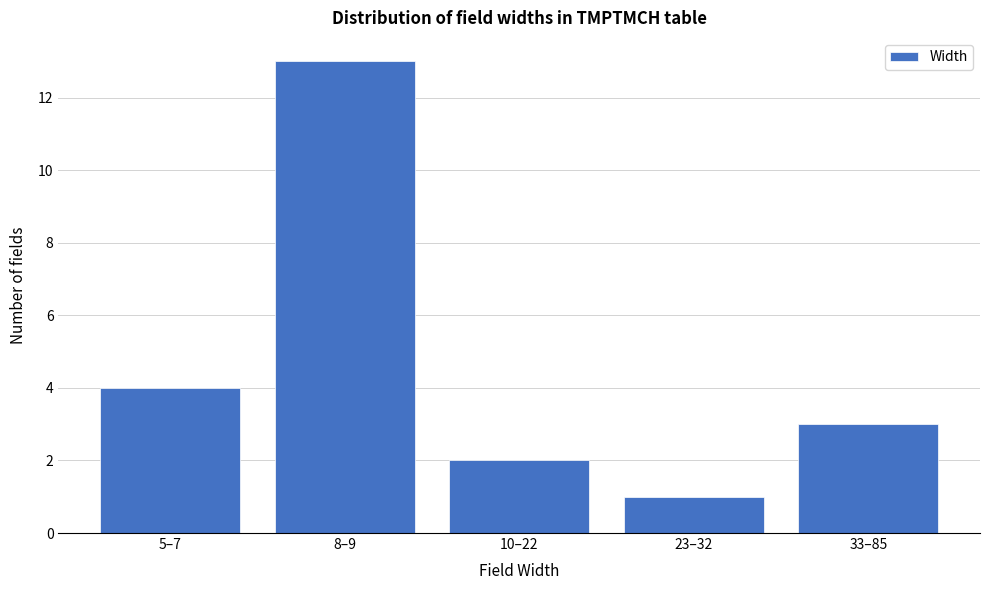

Reading left to right, list all the values displayed in this chart.

5–7=4	8–9=13	10–22=2	23–32=1	33–85=3